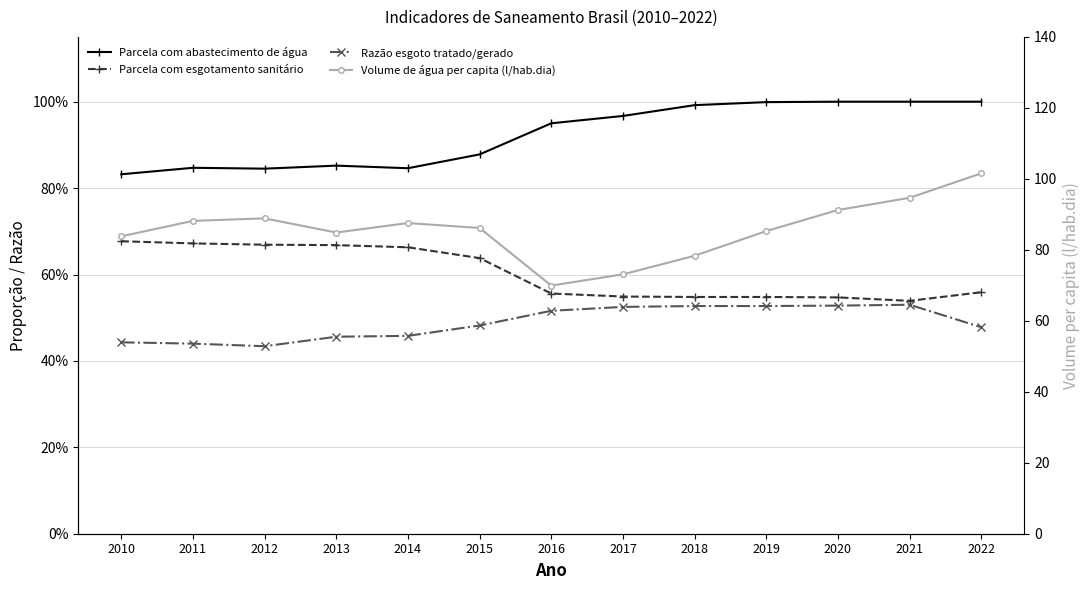

Where is the first local minimum for Parcela com esgotamento sanitário?

2021